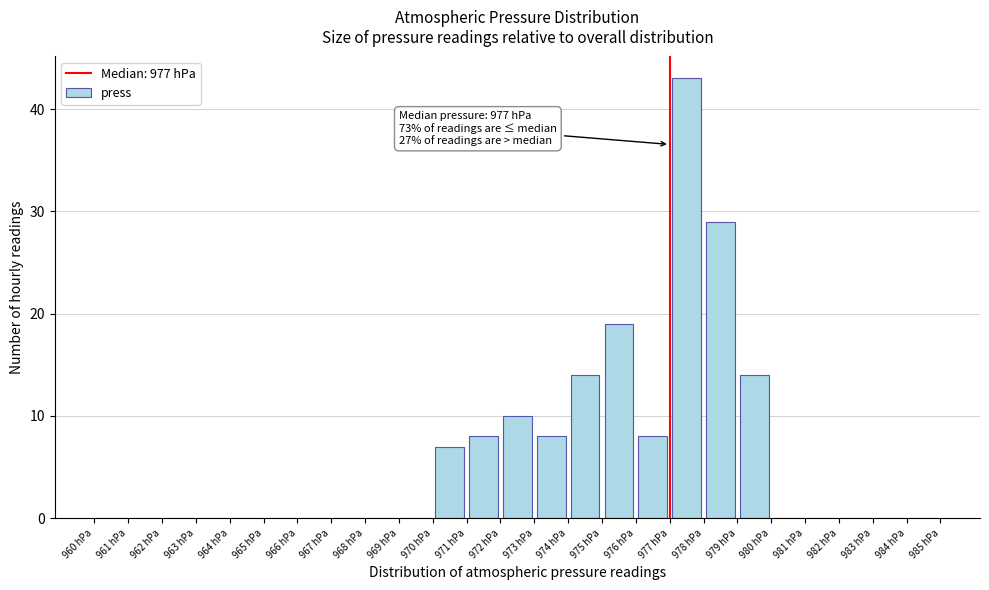

Which range on the x-axis has the tallest bar?

977 to 978